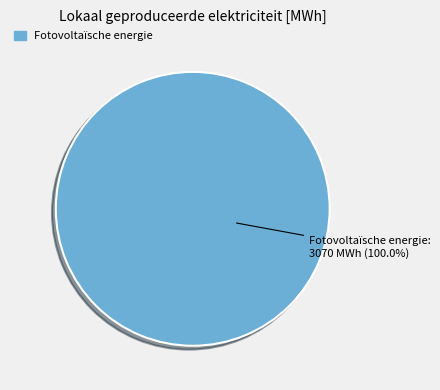

Does any single category account for the majority?

Yes